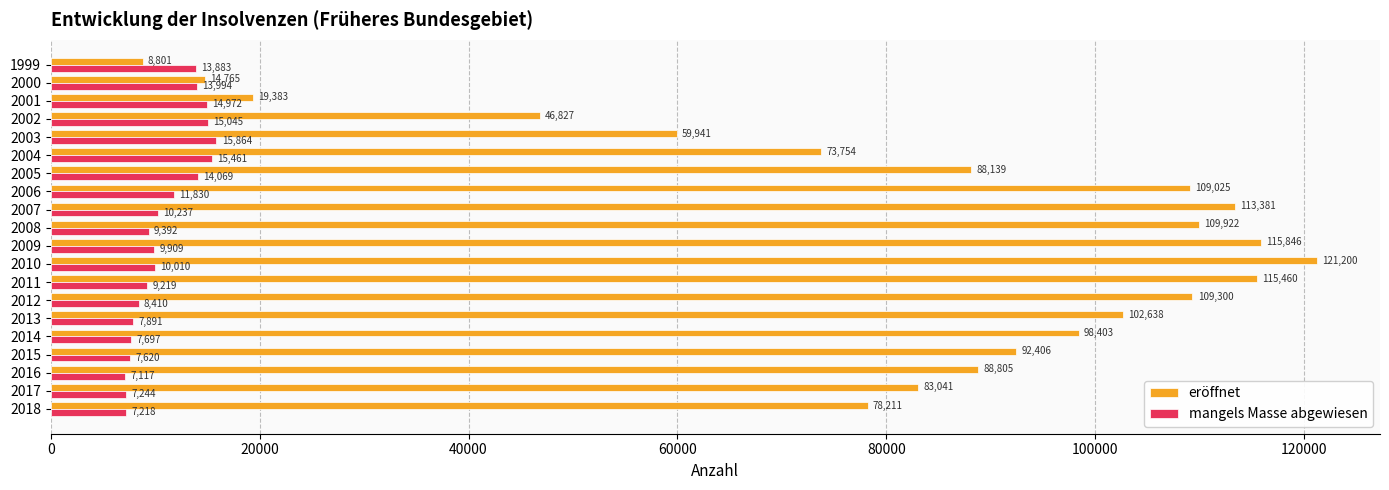

Which series has the largest total across all categories?

eröffnet